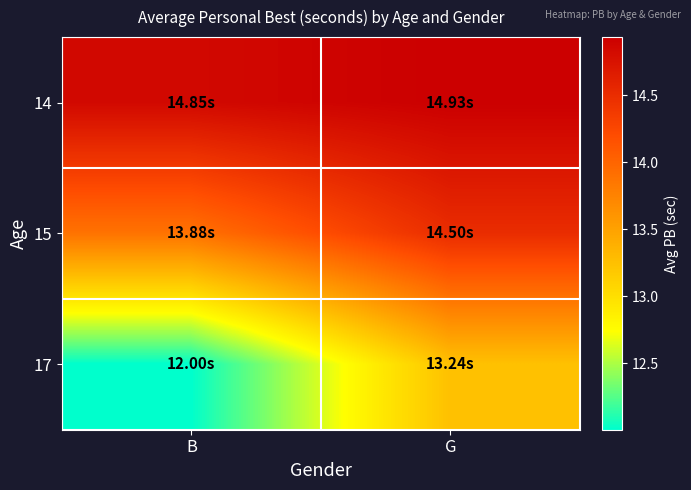

Which label corresponds to the smallest value in the chart?

B